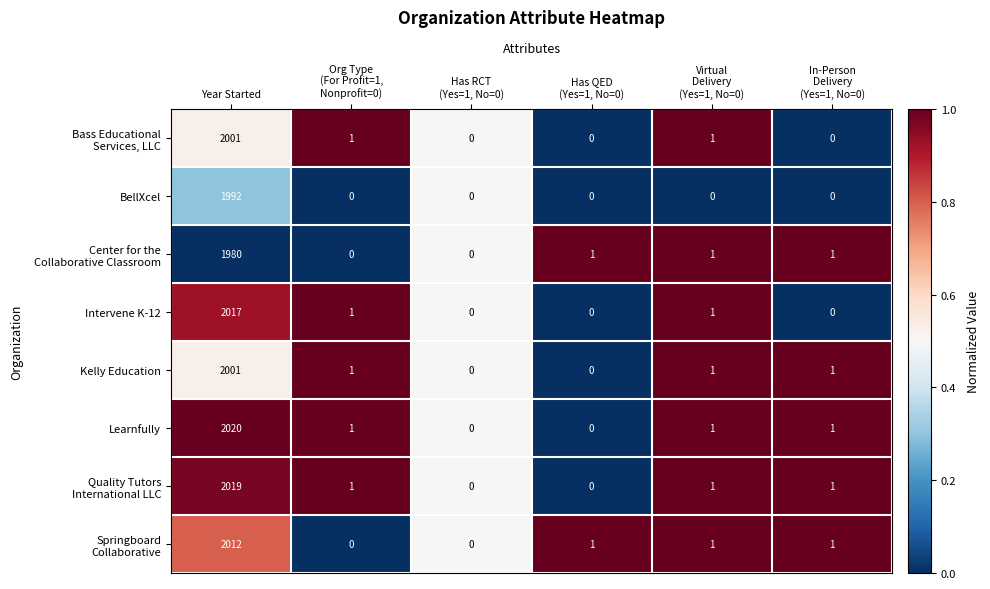

What is the total value across all series at Year Started?

16042